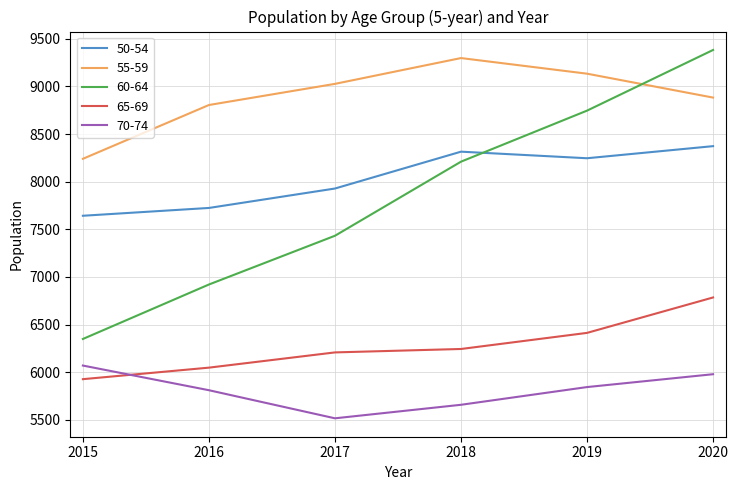

The 60-64 series shows 8746 at 2019. True or false?

True